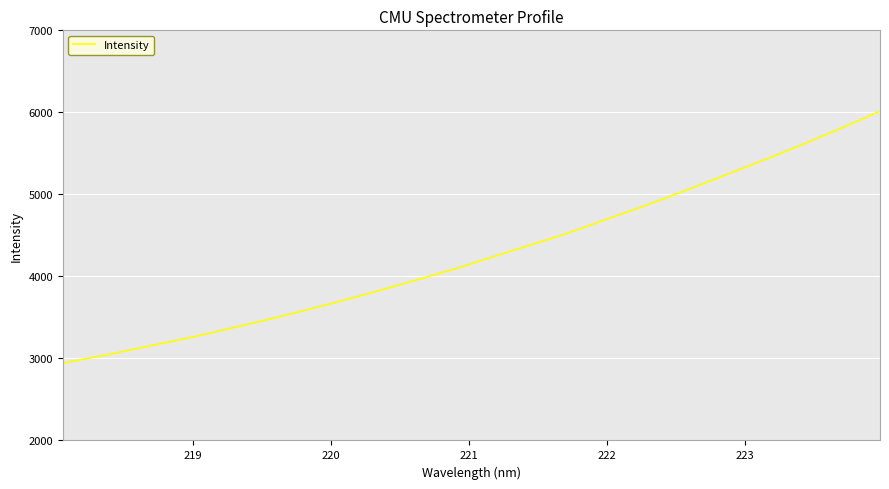

What is the minimum value shown in the chart?

2943.5